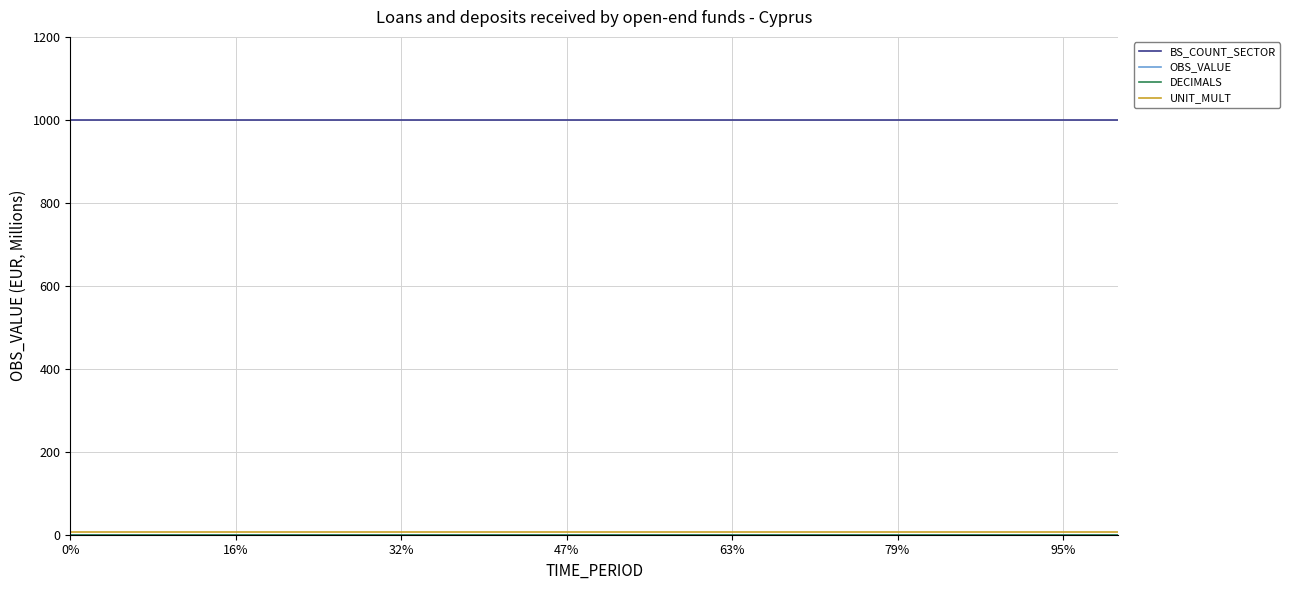

Does the chart have visible grid lines?

Yes